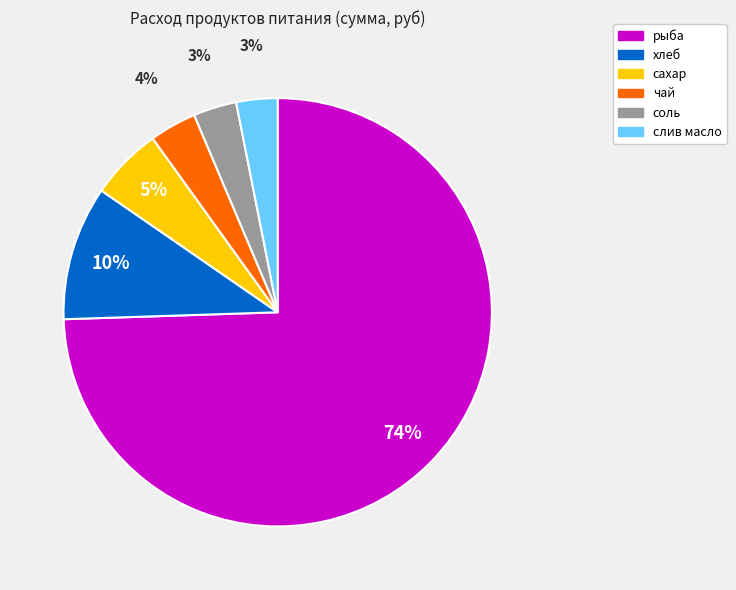

The чай slice represents 4% of the pie. True or false?

True